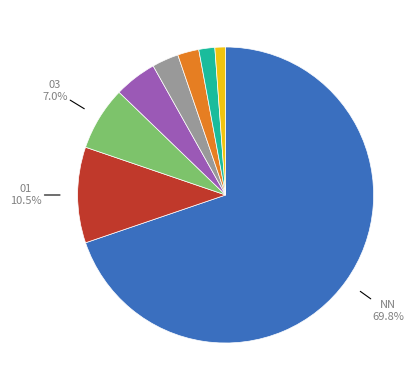

Is there a majority slice in this chart?

Yes